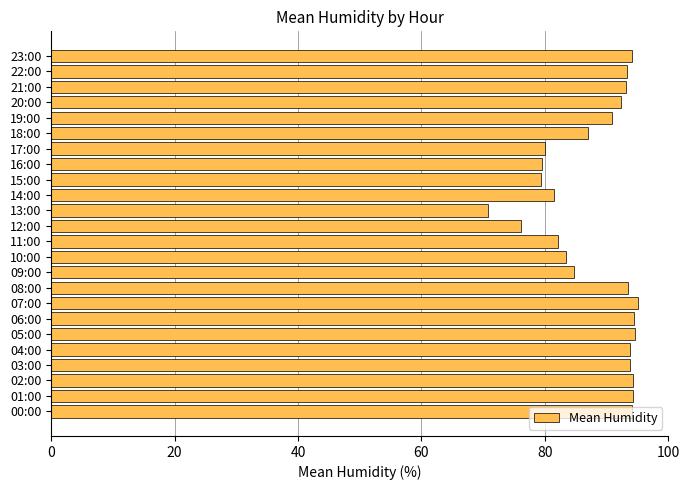

At which category does the chart reach its minimum across all series?

13:00